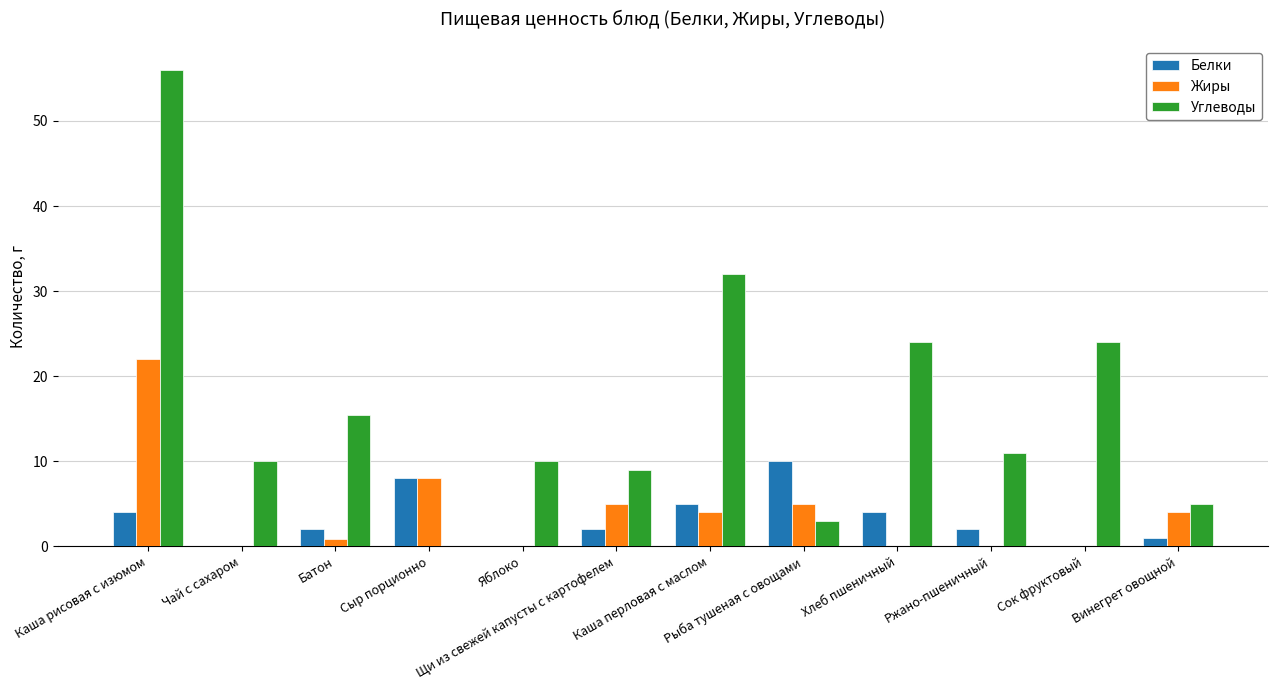

Are the bars grouped side by side (vs. stacked)?

Yes